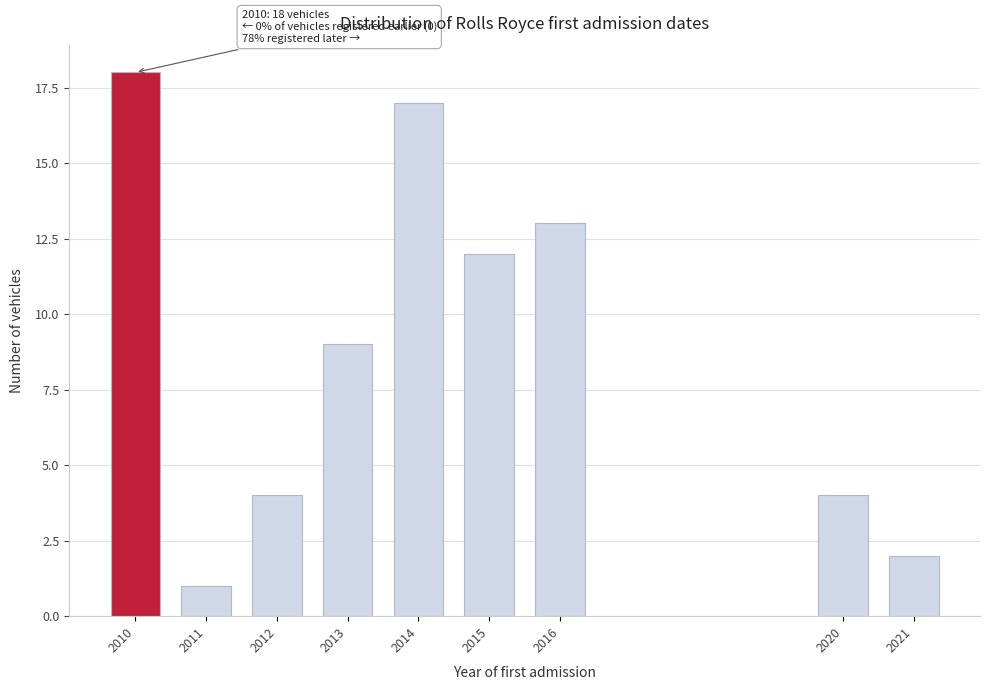

Reading left to right, what are all the values shown in this chart?

2010=18	2011=1	2012=4	2013=9	2014=17	2015=12	2016=13	2020=4	2021=2